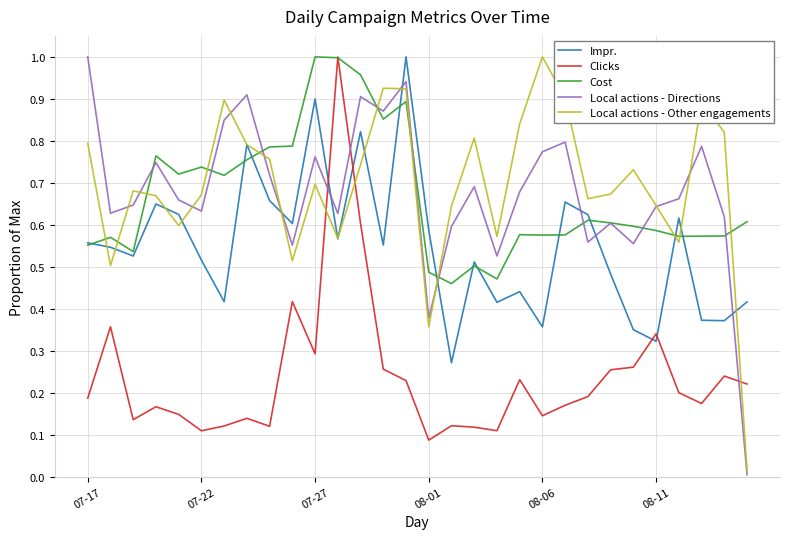

How many times do Impr. and Local actions - Directions cross each other?

7